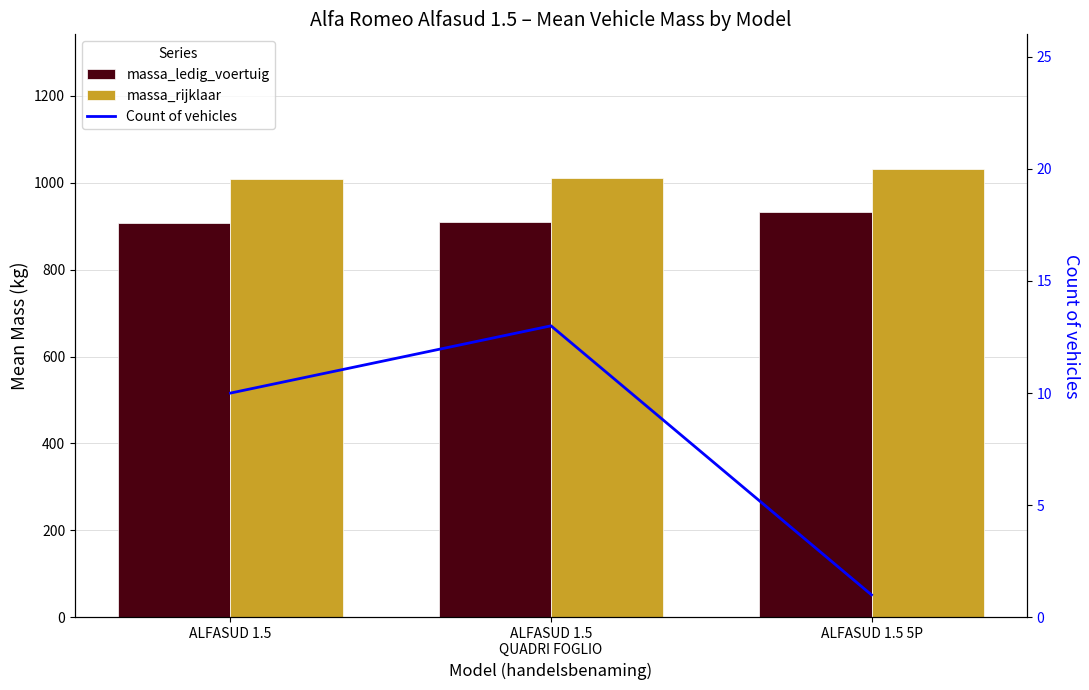

The Count of vehicles series shows 0.2 at ALFASUD 1.5 5P. True or false?

False